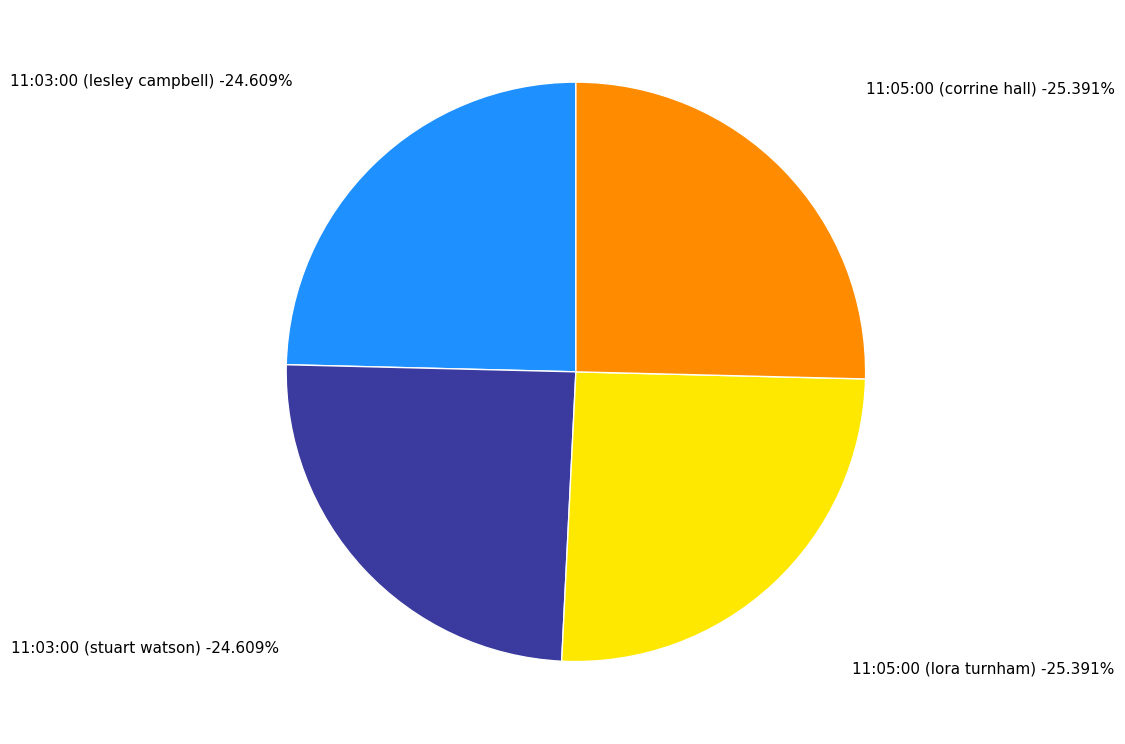

Does 11:05:00 (corrine hall) represent more than half of the total?

No